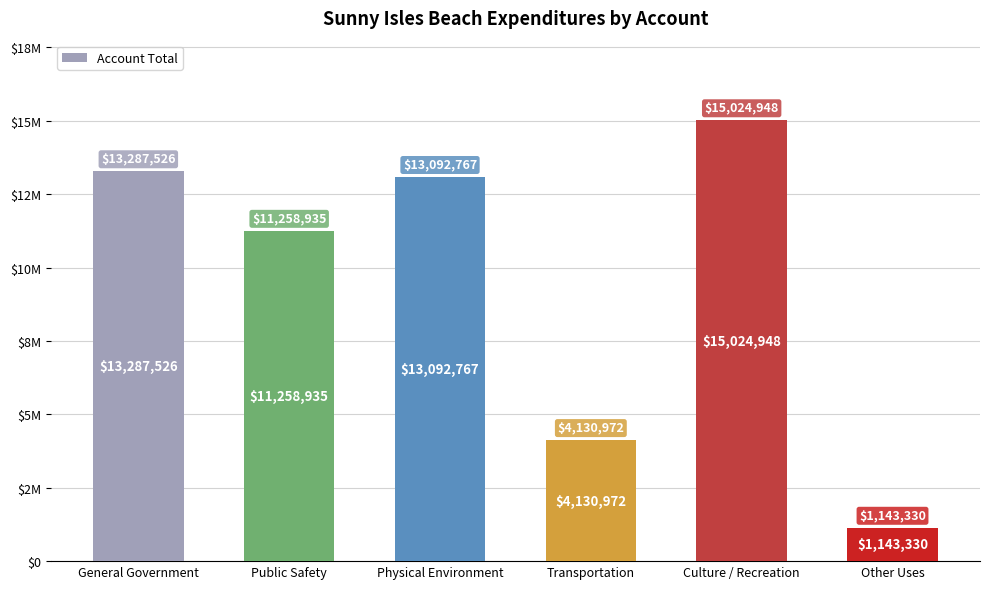

What is the approximate value at Public Safety?

11258935